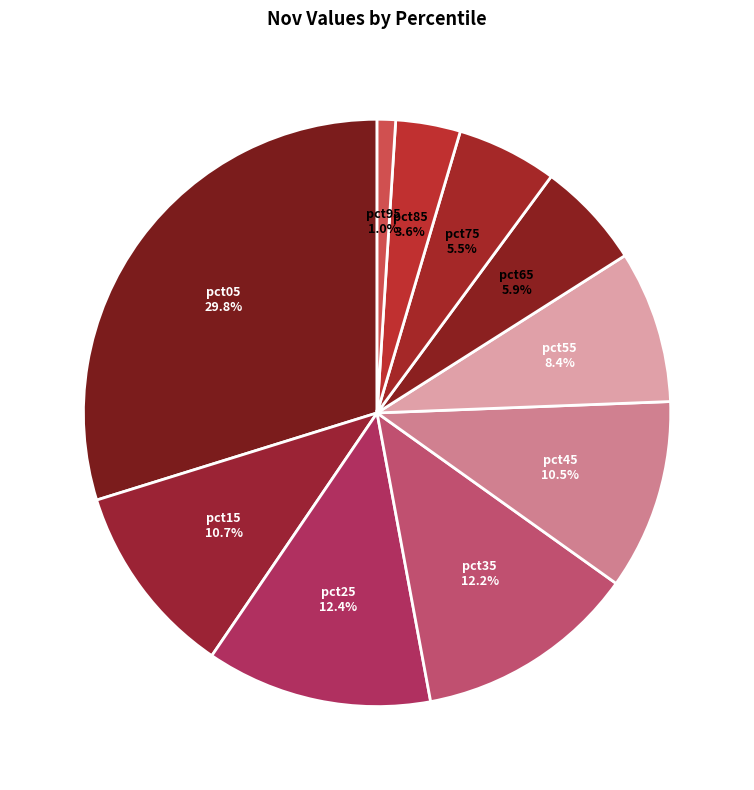

How many segments does this pie chart have?

10